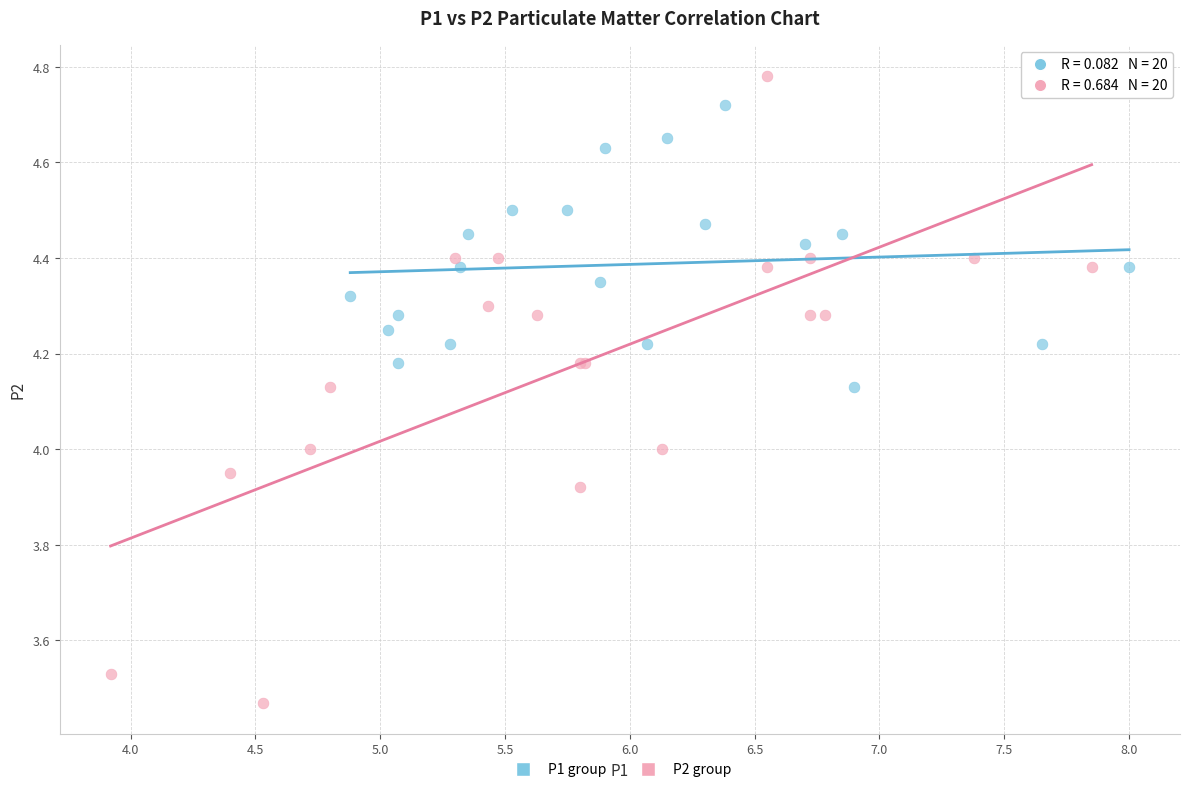

Which series has the largest Y range (max minus min)?

P2 group